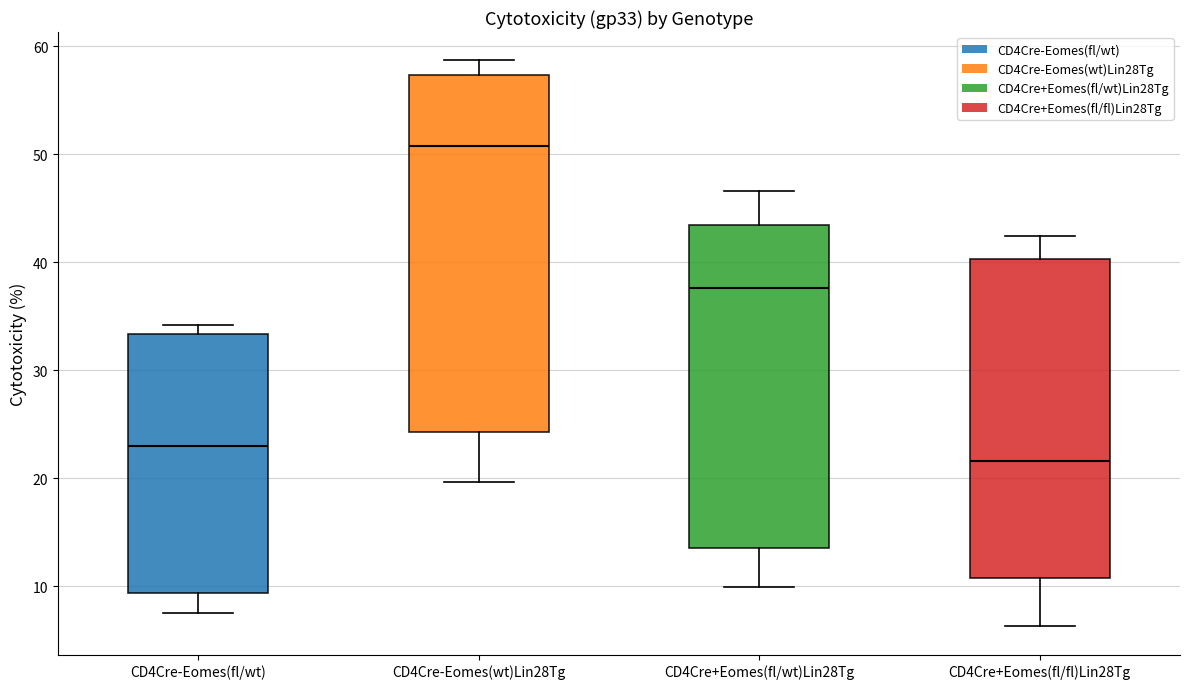

Reading left to right, read every box against the y-axis: the position of its median line, the range the box covers, and the ends of its whiskers. The values are not printed on the chart, so give them approximately, as read against the axis.

CD4Cre-Eomes(fl/wt): median 23, box 9 to 33, whiskers 8 to 34
CD4Cre-Eomes(wt)Lin28Tg: median 51, box 24 to 57, whiskers 20 to 59
CD4Cre+Eomes(fl/wt)Lin28Tg: median 38, box 14 to 43, whiskers 10 to 47
CD4Cre+Eomes(fl/fl)Lin28Tg: median 22, box 11 to 40, whiskers 6 to 42